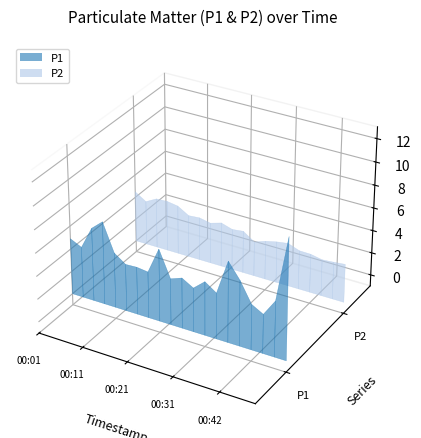

Reading left to right, transcribe all the data shown in this chart.

P1: 00:01=4.9	00:03=4.4	00:06=6.4	00:08=7.2	00:11=4.8	00:13=4.1	00:16=4.2	00:19=4.0	00:21=6.3	00:24=4.0	00:26=4.4	00:29=3.8	00:31=4.7	00:34=4.0	00:36=7.0	00:39=5.7	00:42=4.0	00:44=3.4	00:47=4.8	00:49=10.5
P2: 00:01=4.5	00:03=3.9	00:06=4.4	00:08=4.5	00:11=4.3	00:13=3.7	00:16=3.8	00:19=3.6	00:21=3.9	00:24=3.6	00:26=3.7	00:29=3.0	00:31=3.4	00:34=3.6	00:36=3.8	00:39=3.4	00:42=3.4	00:44=3.2	00:47=3.3	00:49=3.4